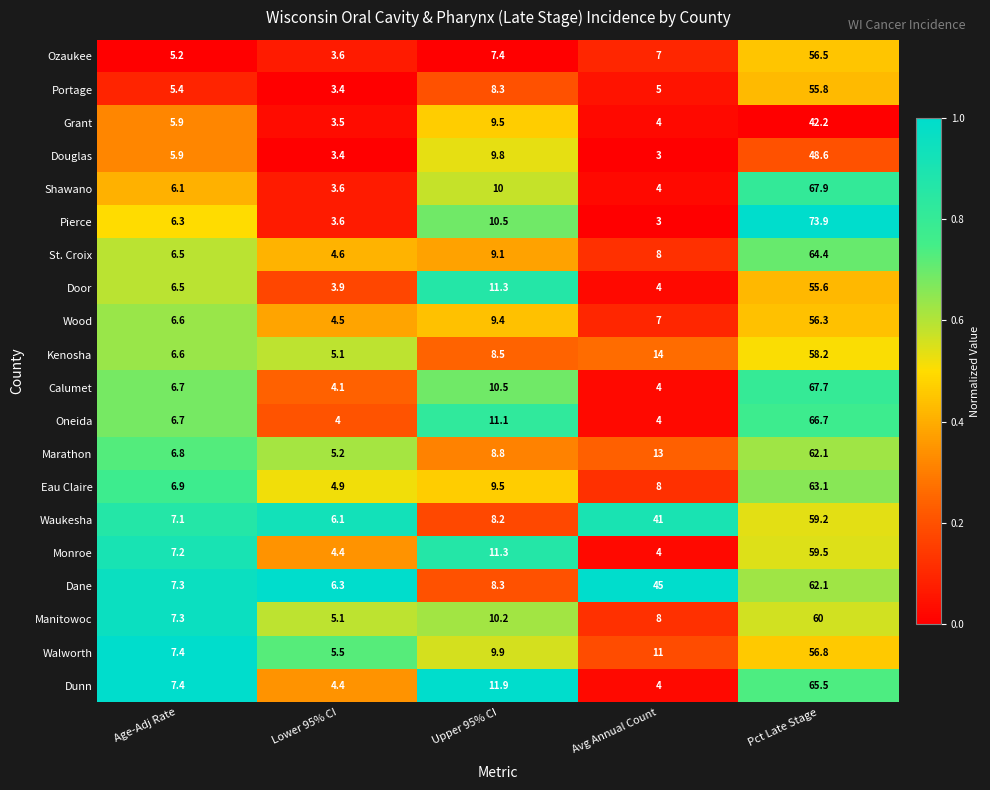

How many data points does each series have?

5